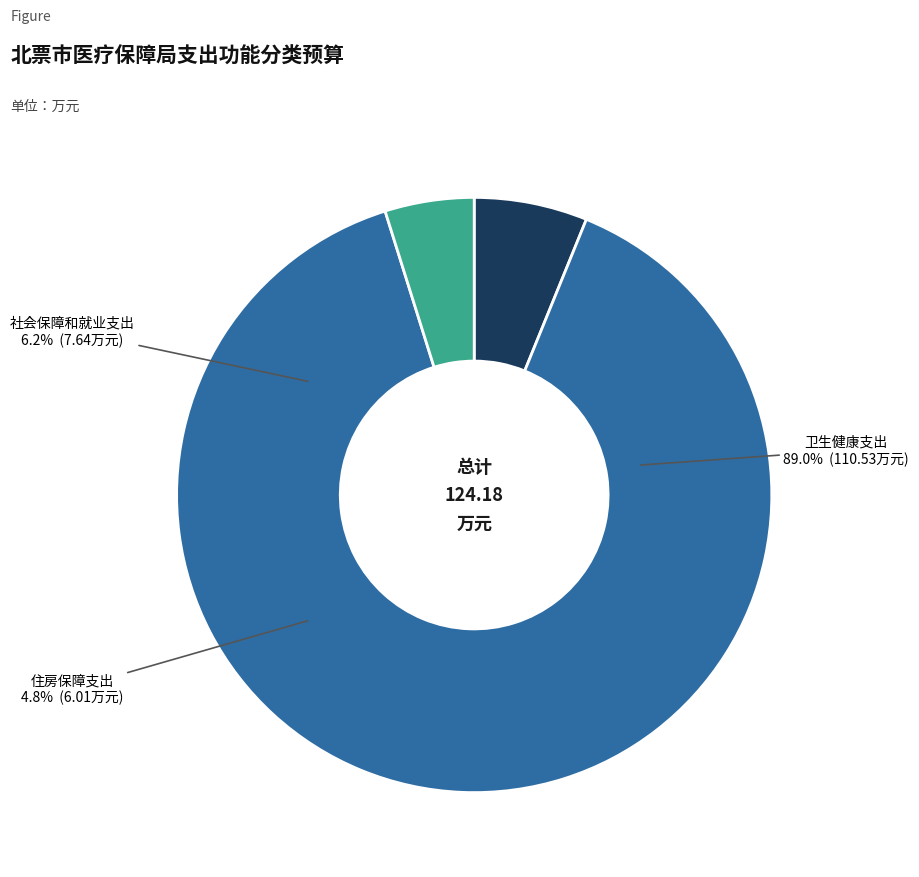

What portion of the pie excludes 社会保障和就业支出?

93.8%